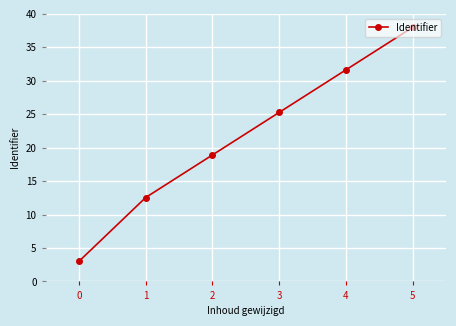

How many lines are shown in the chart?

1